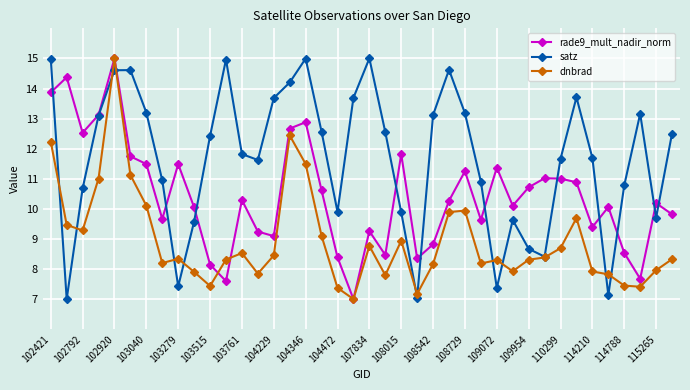

What is the highest value of the dnbrad series?

15.0